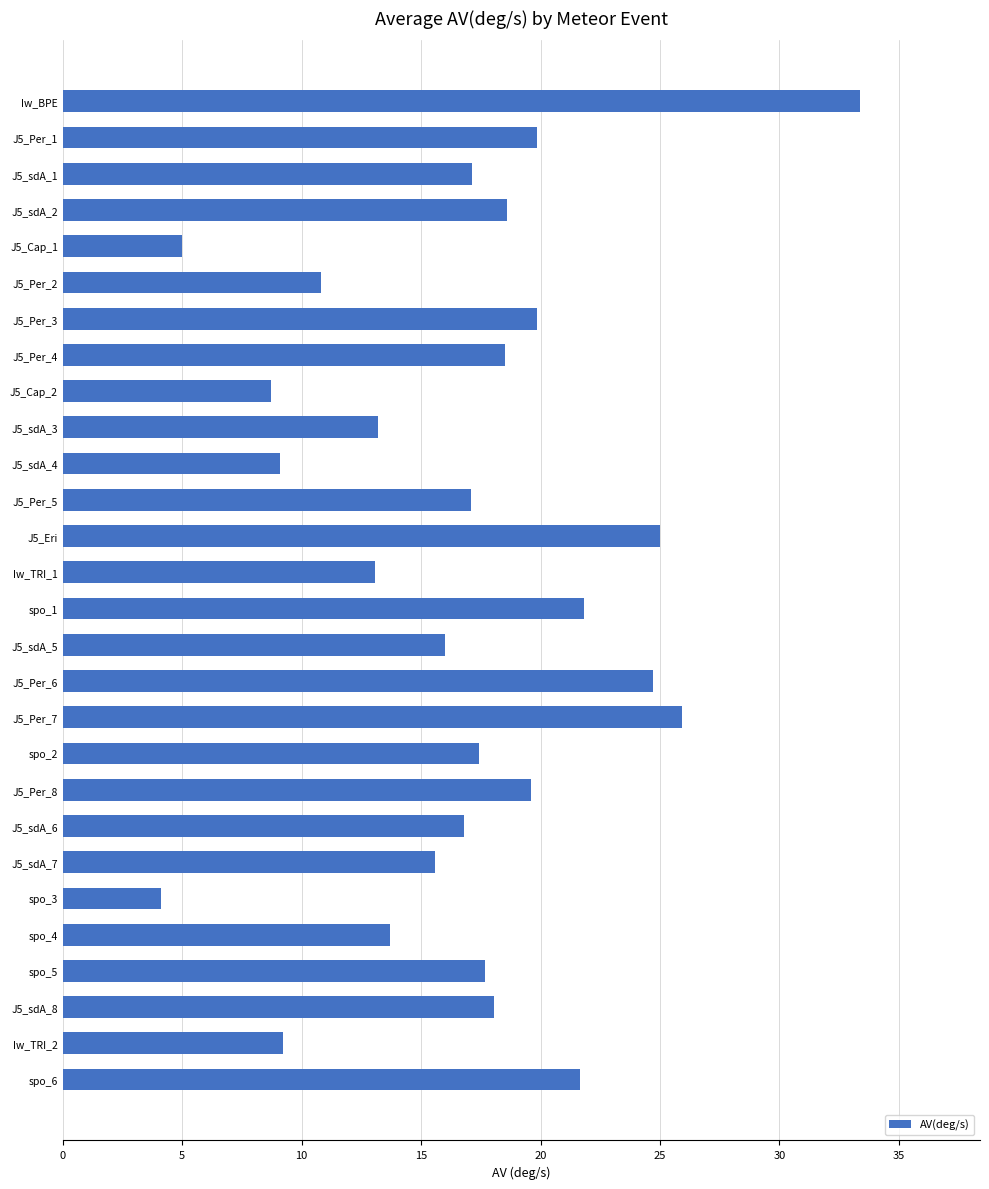

What is the sum of all values?

471.6